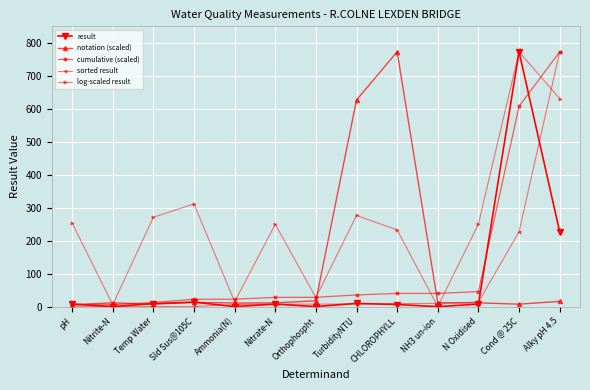

Is it true that cumulative (scaled) equals 28.0 at Nitrate-N?

True